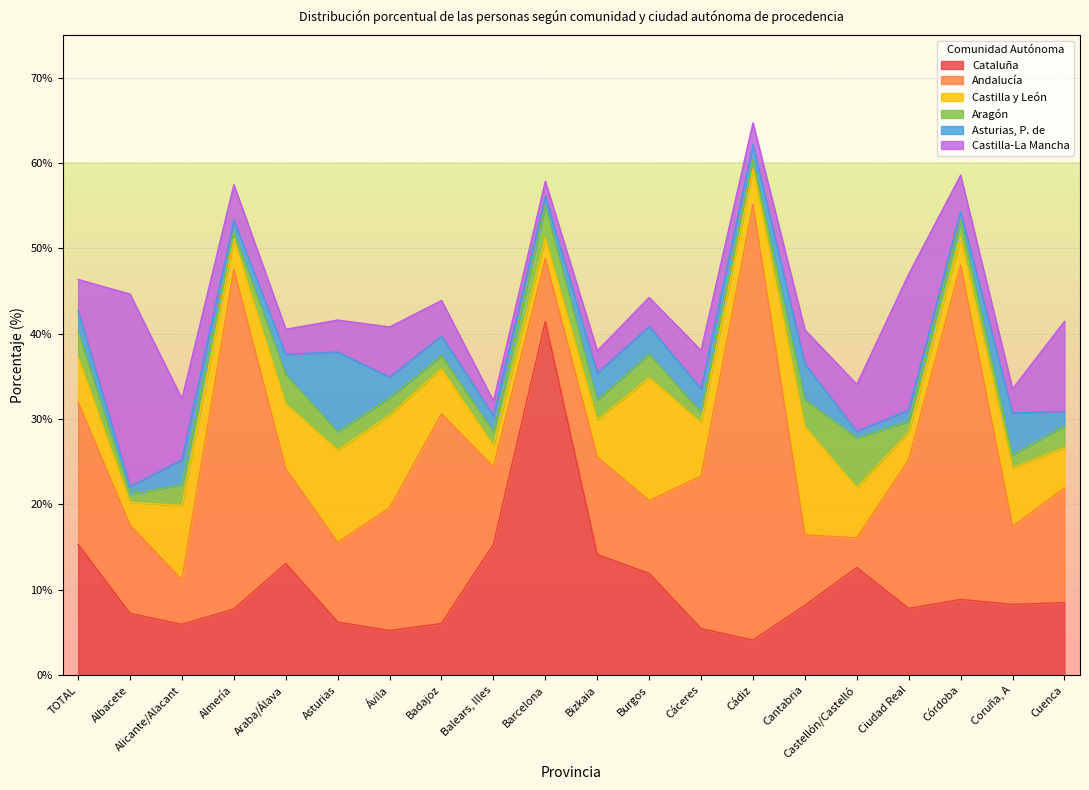

True or false: Asturias, P. de has a value of 0.9 at Bizkaia.

False